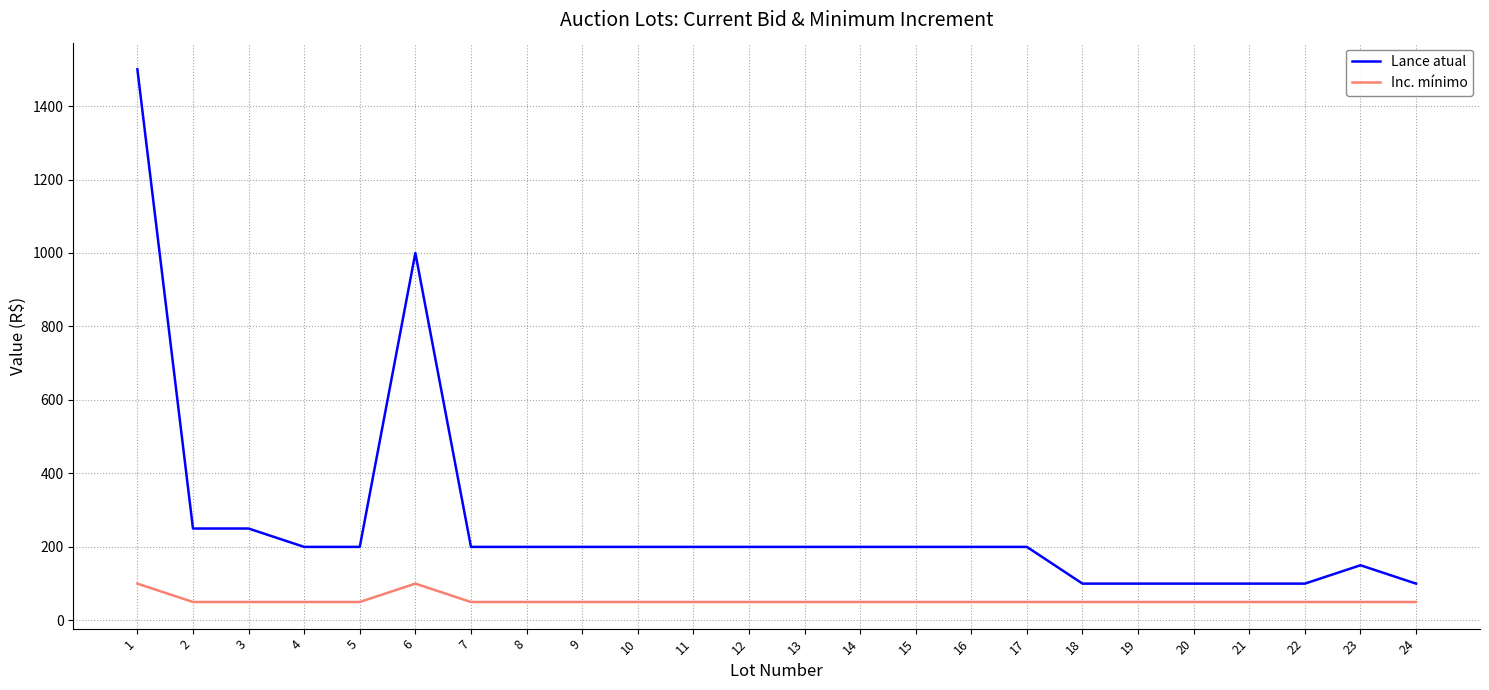

The Inc. mínimo series shows 50 at 18. True or false?

True